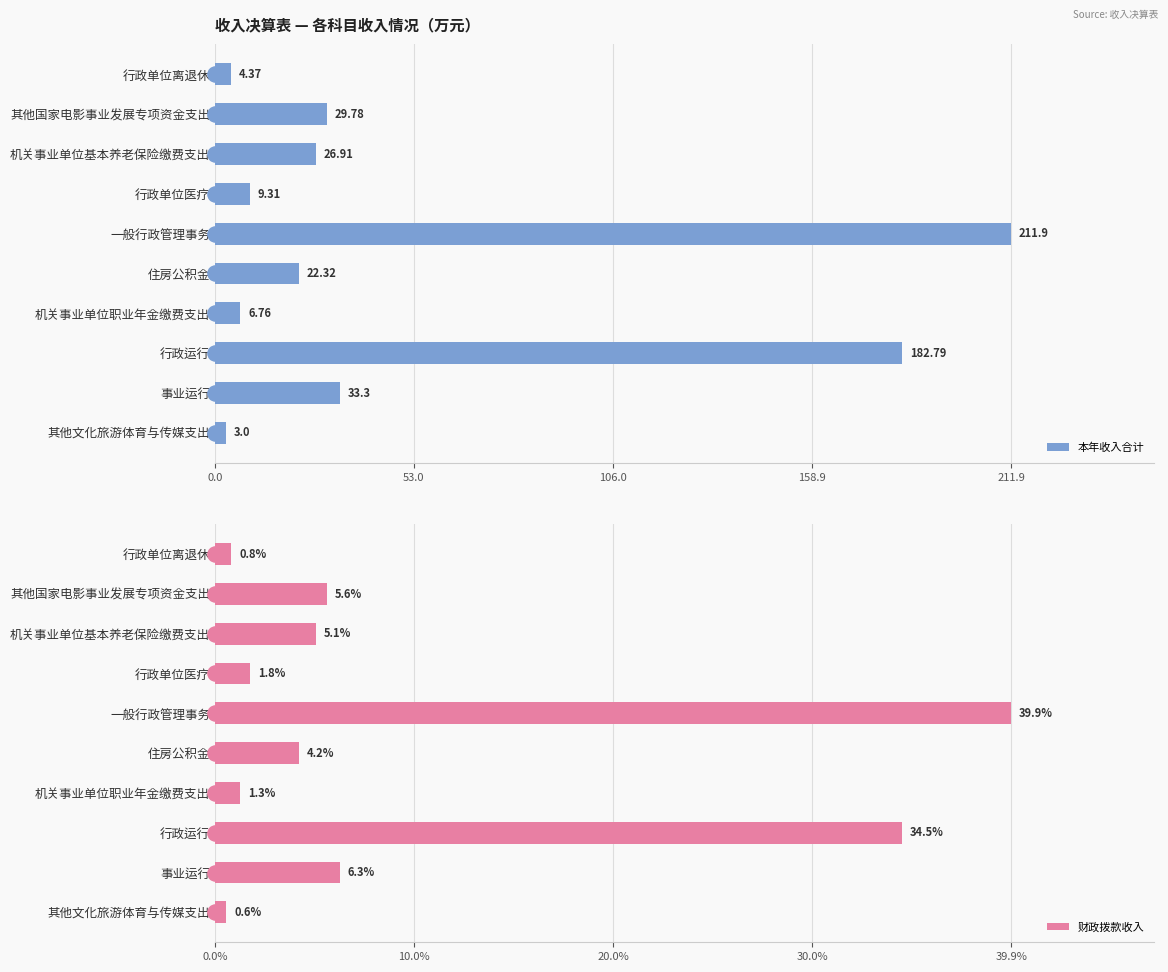

Which series has the largest total across all categories?

本年收入合计